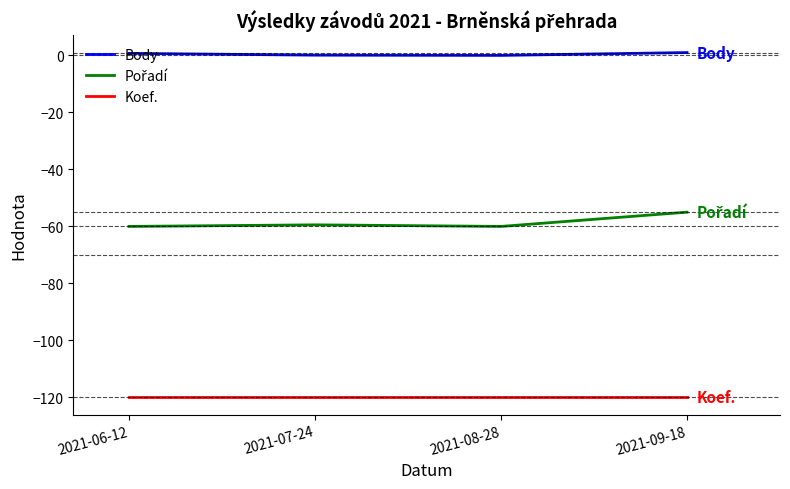

True or false: Body has a value of 0.7 at 2021-06-12.

True